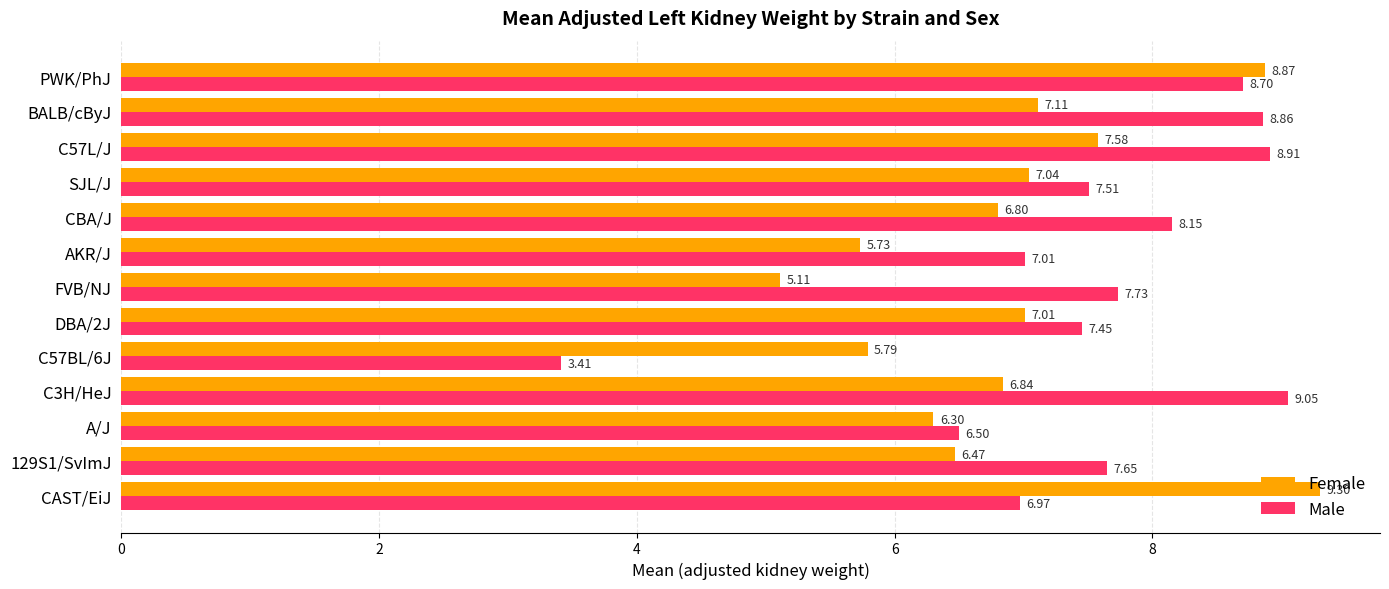

What is the spread (max minus min) of values at AKR/J?

1.3